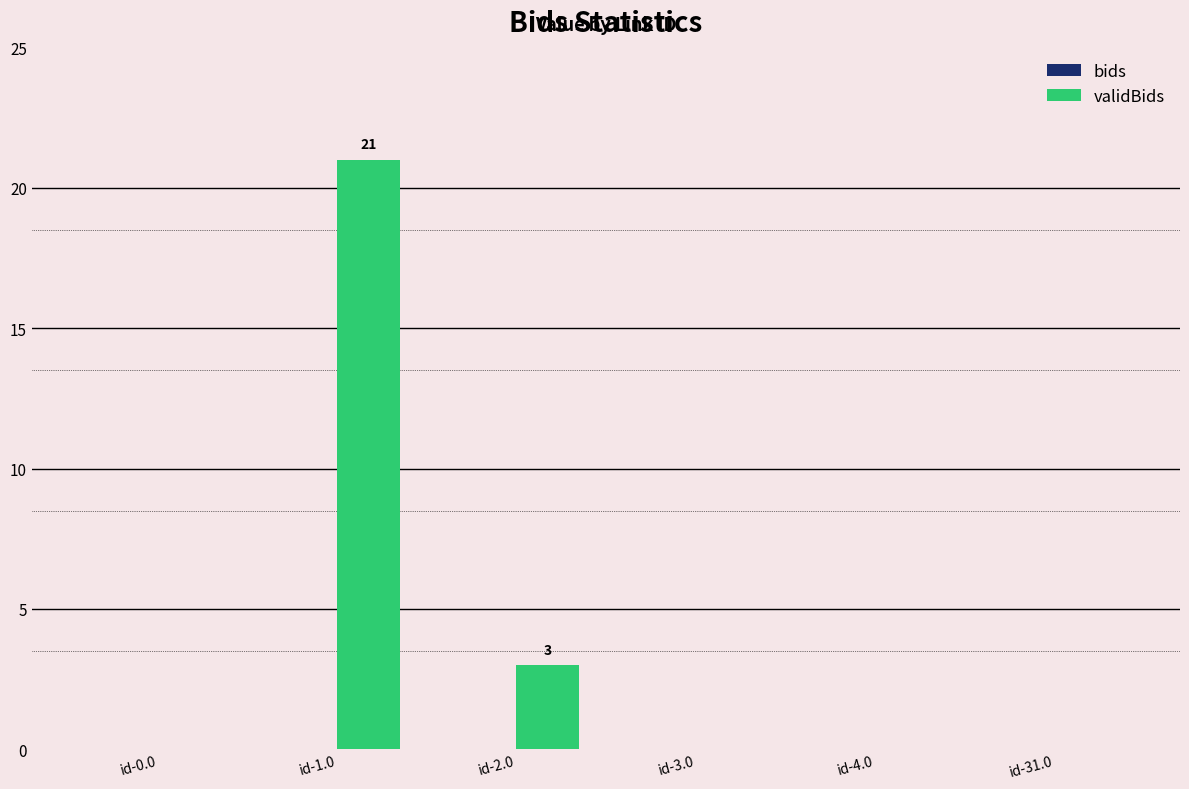

What is the greatest value displayed?

21